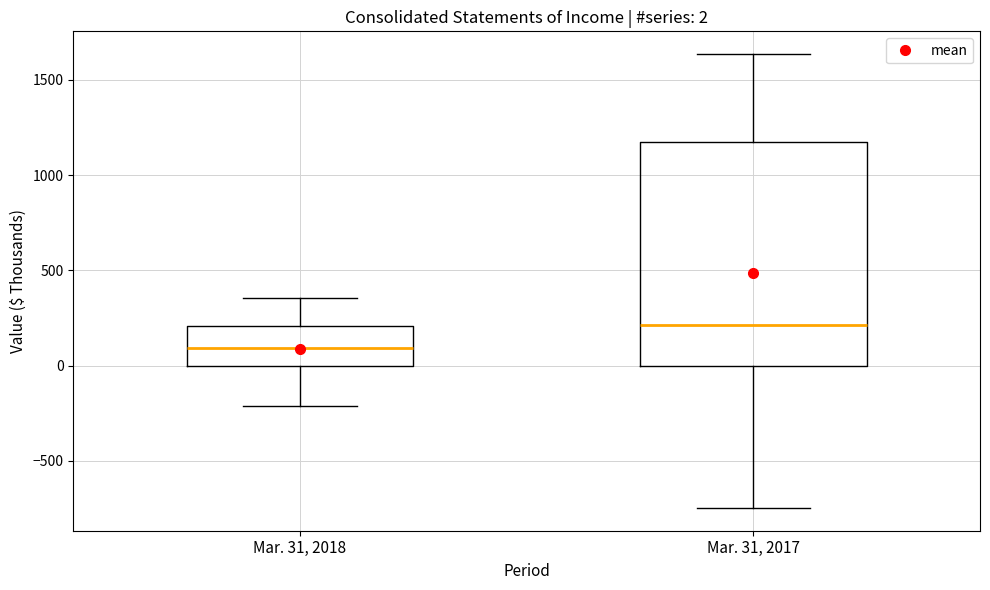

Which box is the tallest, from its lower edge to its upper edge?

Mar. 31, 2017